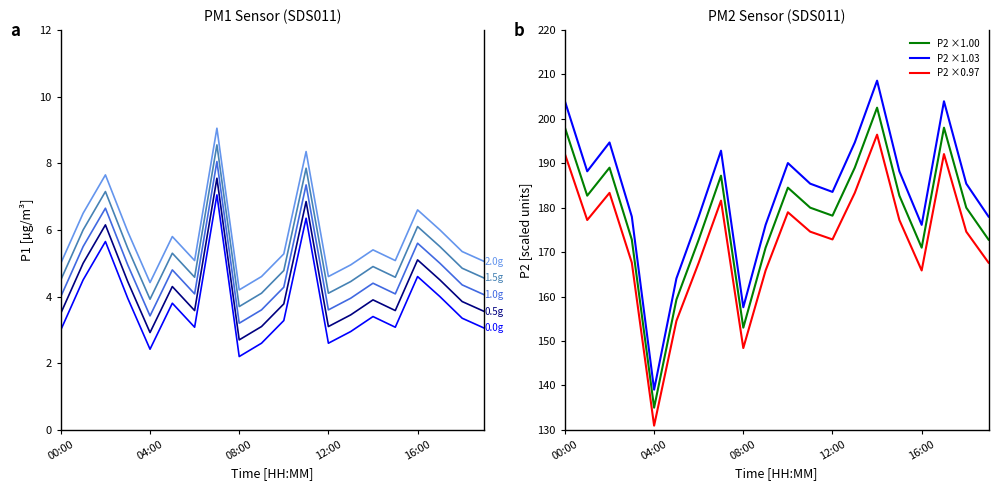

Which series has the largest range (max minus min)?

P2